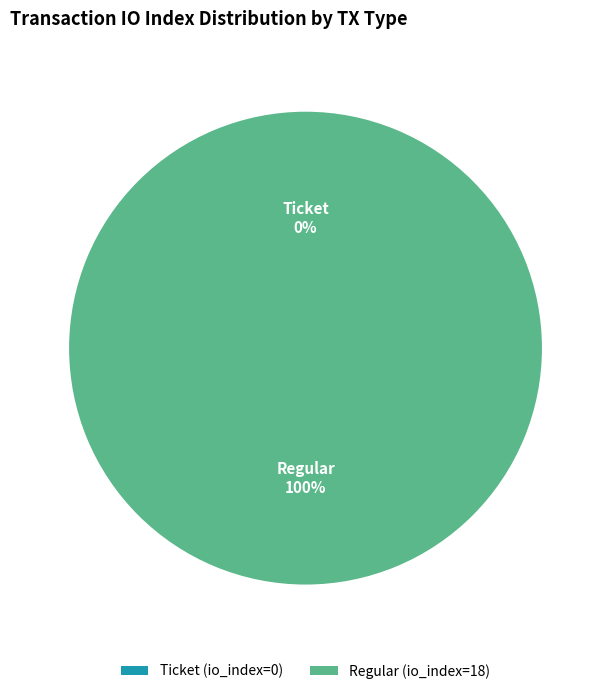

Is it true that Regular (io_index=18) is 99% of the pie?

False